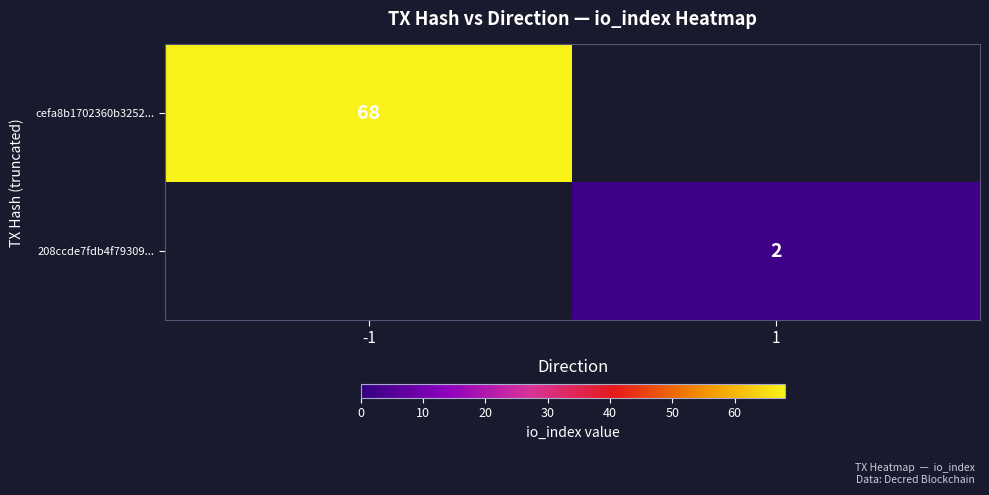

The value of cefa8b1702360b3252... at -1 is 68. True or false?

True